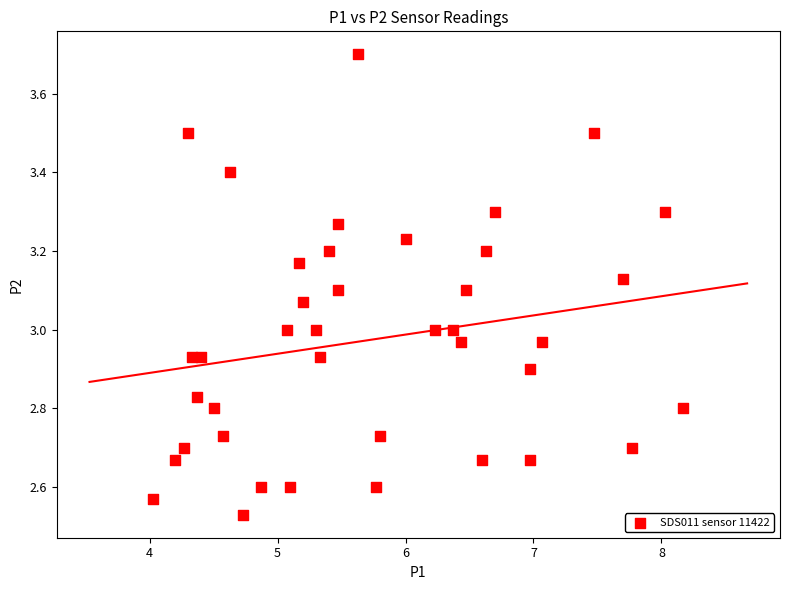

What is the range of Y values (max minus min)?

1.2